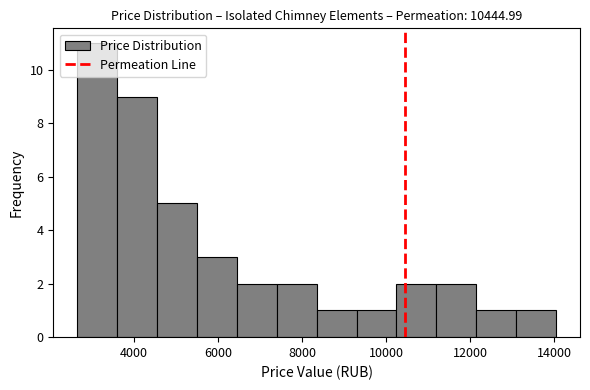

How tall is the bar that spans 7400 to 8400 on the x-axis? Neither the bar edges nor the heights are printed on the chart, so give them approximately, as read against the axes.

2